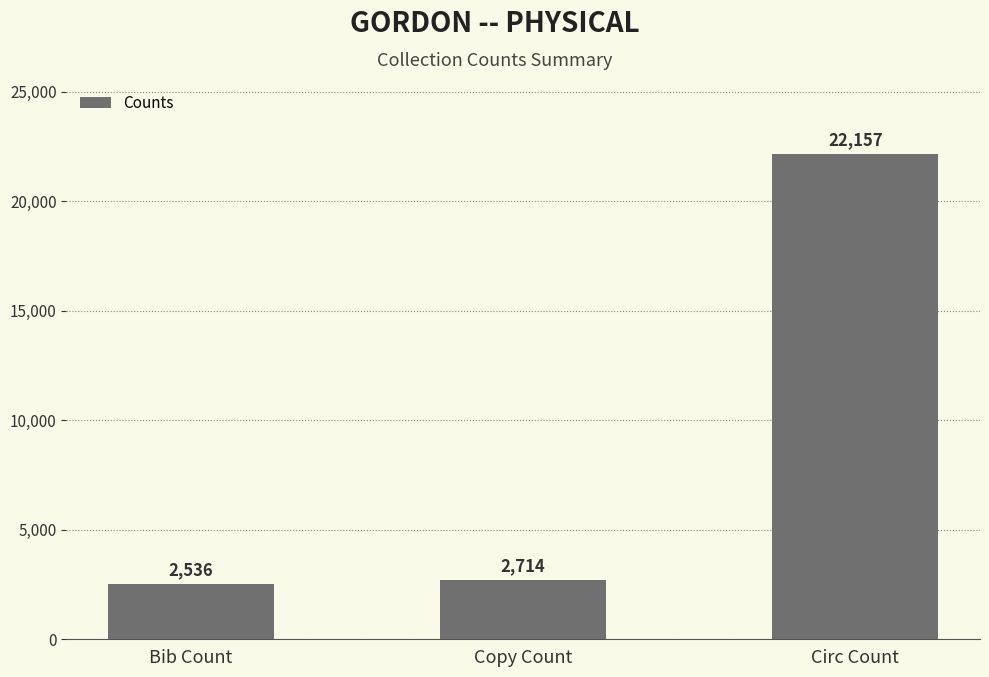

What is the average value?

9136